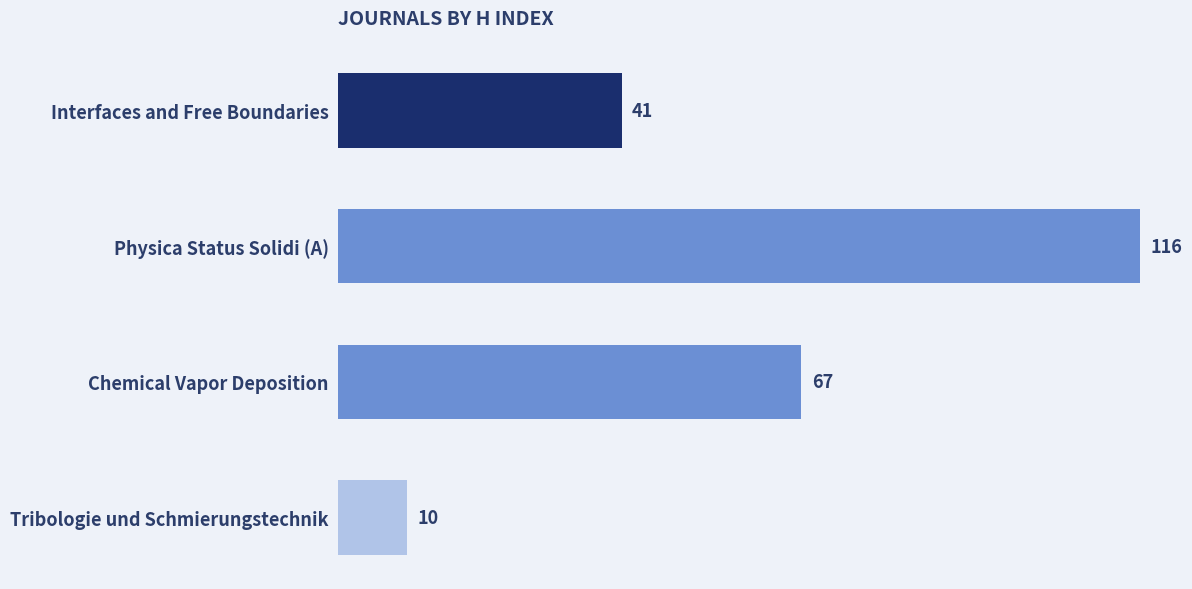

List the labels in order of value, largest first.

Physica Status Solidi (A), Chemical Vapor Deposition, Interfaces and Free Boundaries, Tribologie und Schmierungstechnik